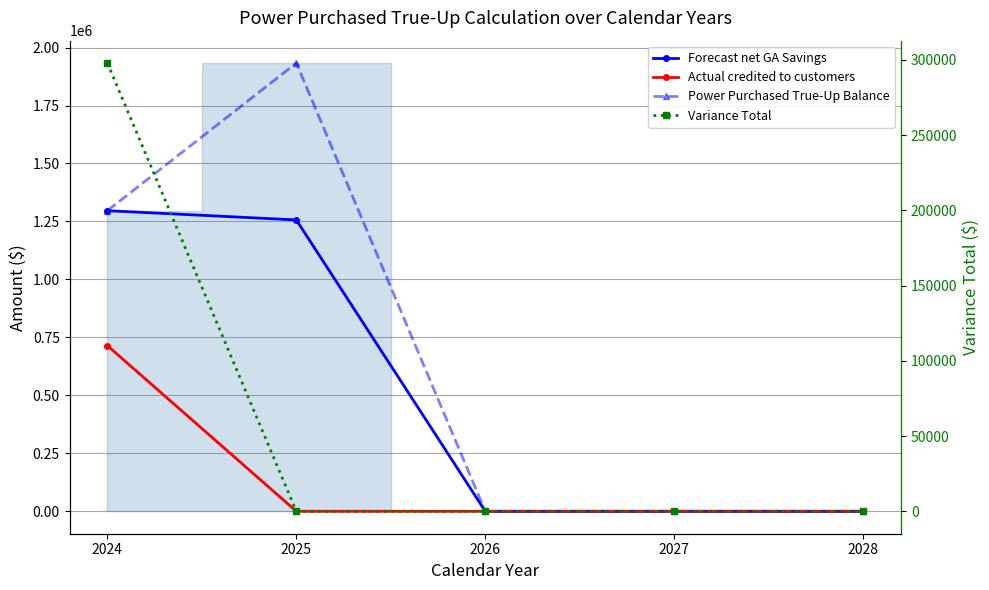

Does the chart display data point markers on the line(s)?

Yes